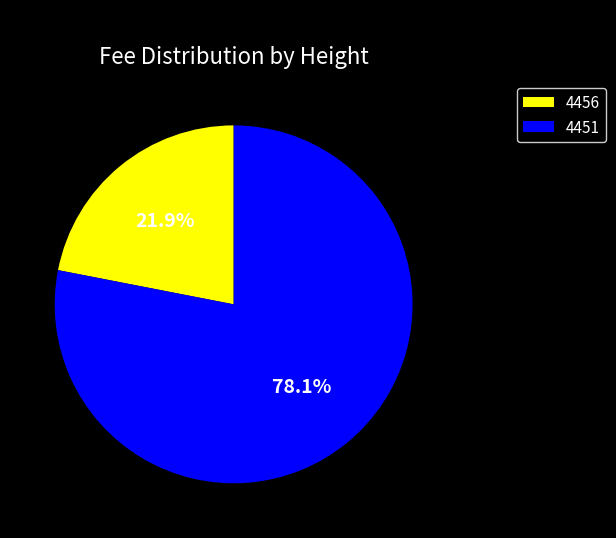

Which category has the biggest portion of the pie?

4451